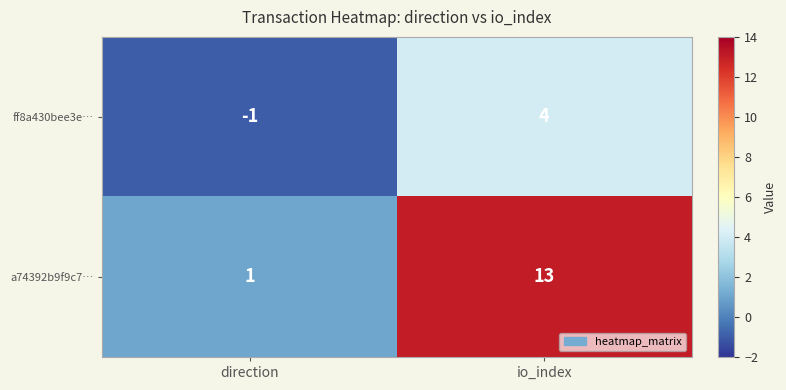

List the series in order of their overall mean, highest first.

a74392b9f9c7…, ff8a430bee3e…